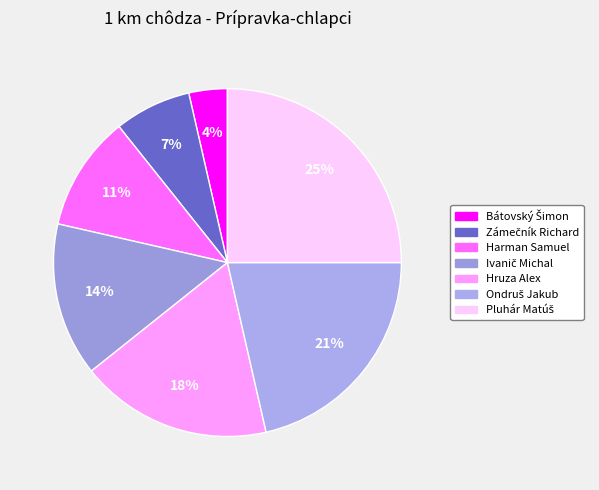

How many slices are in this pie chart?

7